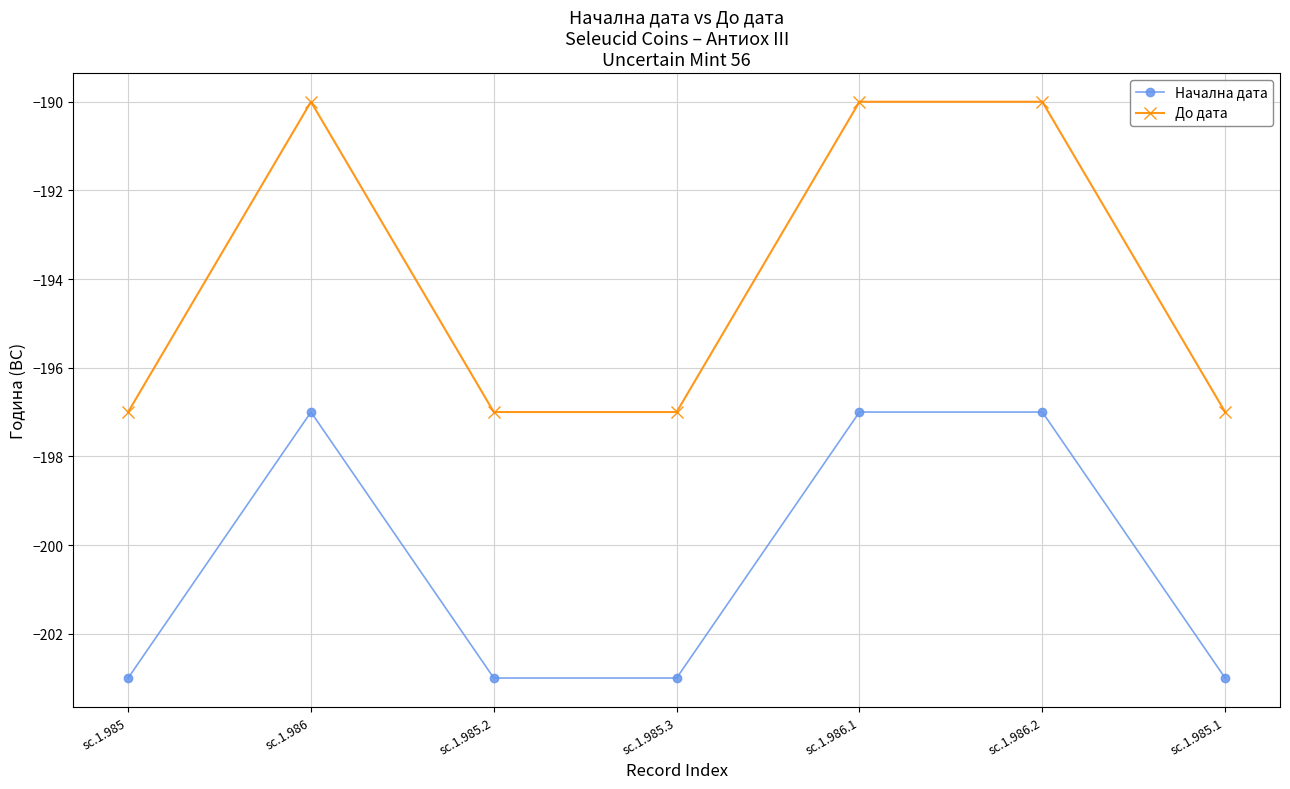

What is the greatest value displayed?

-190